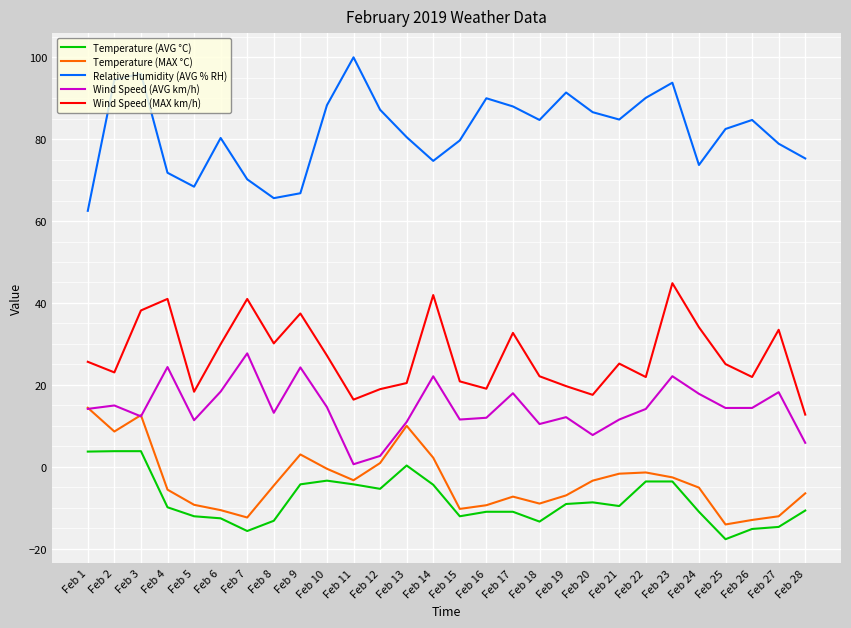

Where does the Wind Speed (MAX km/h) series first go above 25?

Feb 1